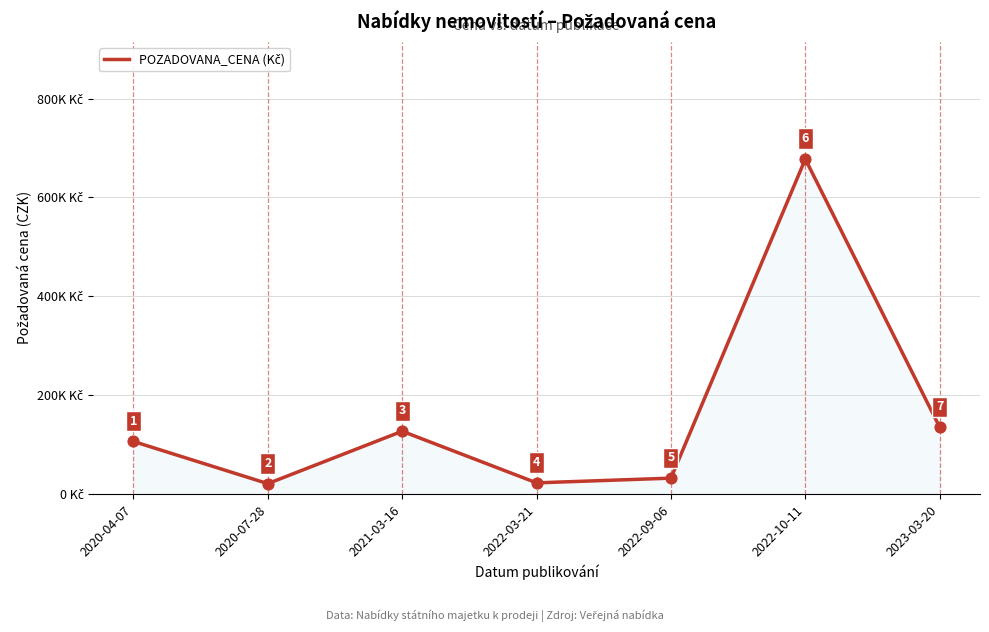

Which has a higher value, 2022-03-21 or 2021-03-16?

2021-03-16